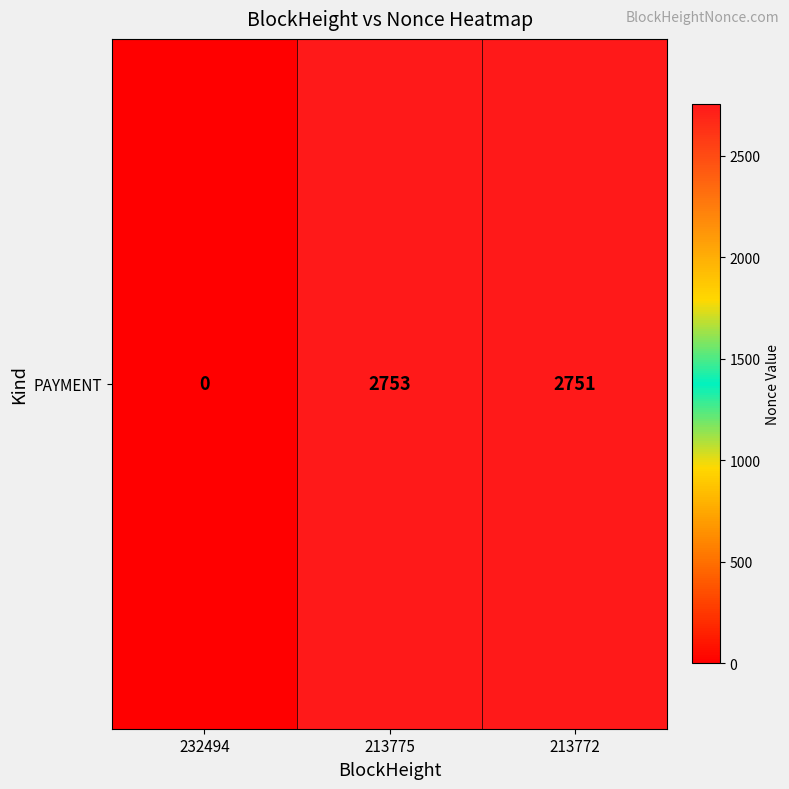

At which category does the chart reach its minimum across all series?

232494